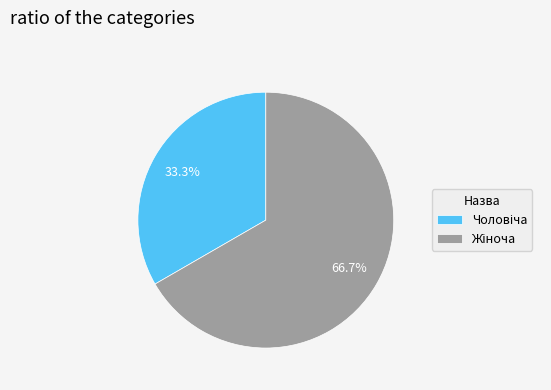

To the nearest percent, what is the average slice percentage?

50%